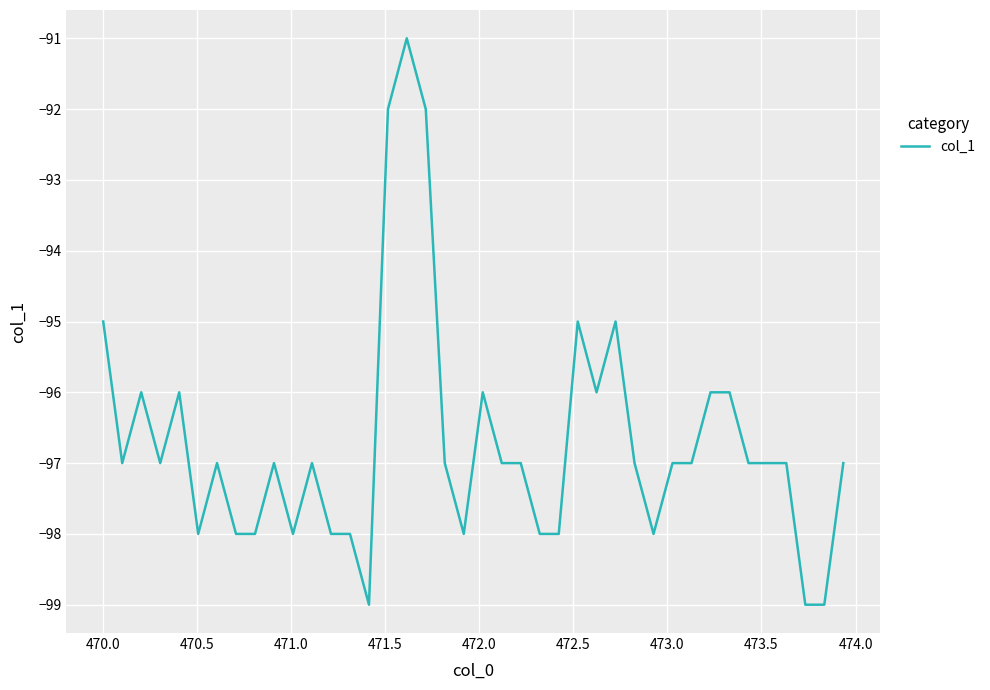

What is the difference between the maximum and minimum values?

8